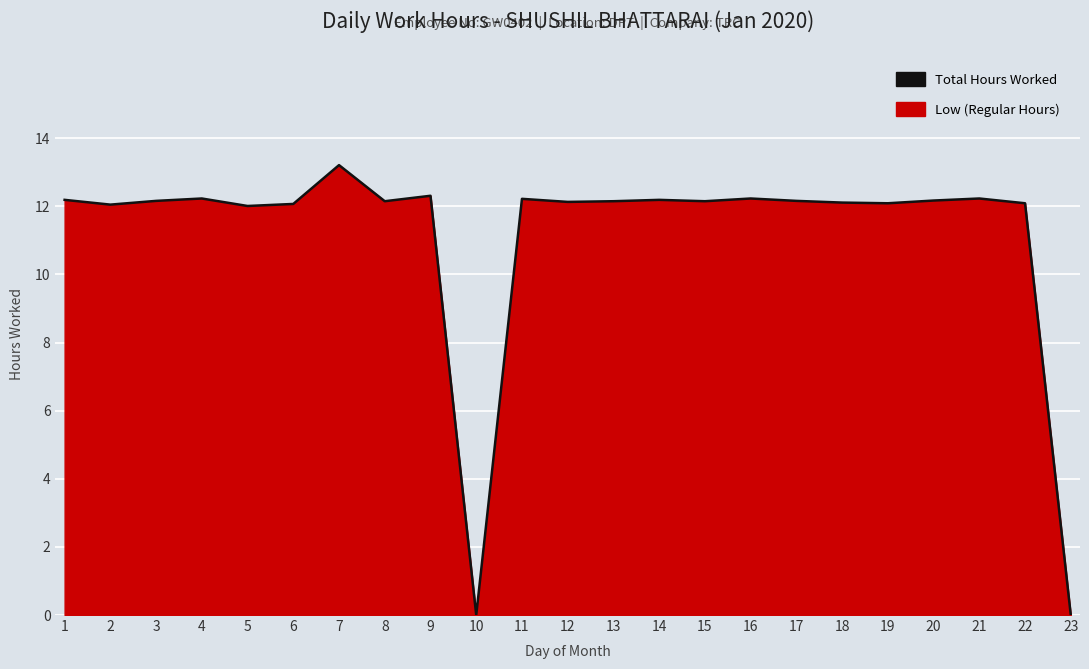

Does the chart display data point markers on the line(s)?

No